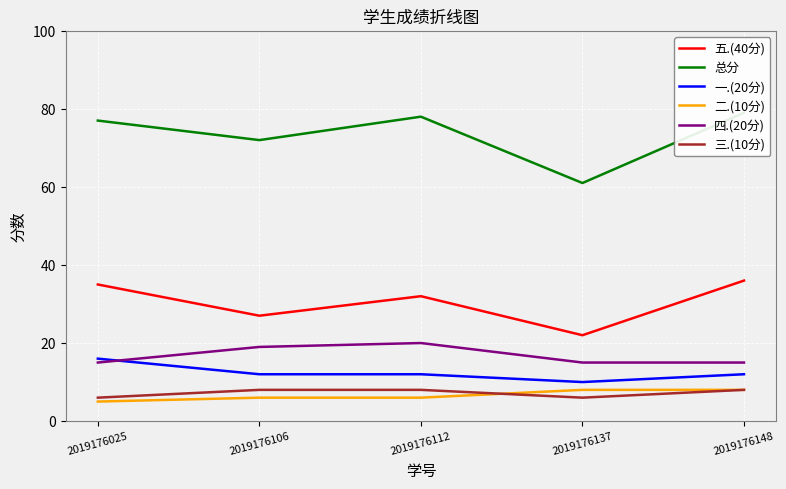

What are all the series names shown in the legend?

五.(40分), 总分, 一.(20分), 二.(10分), 四.(20分), 三.(10分)